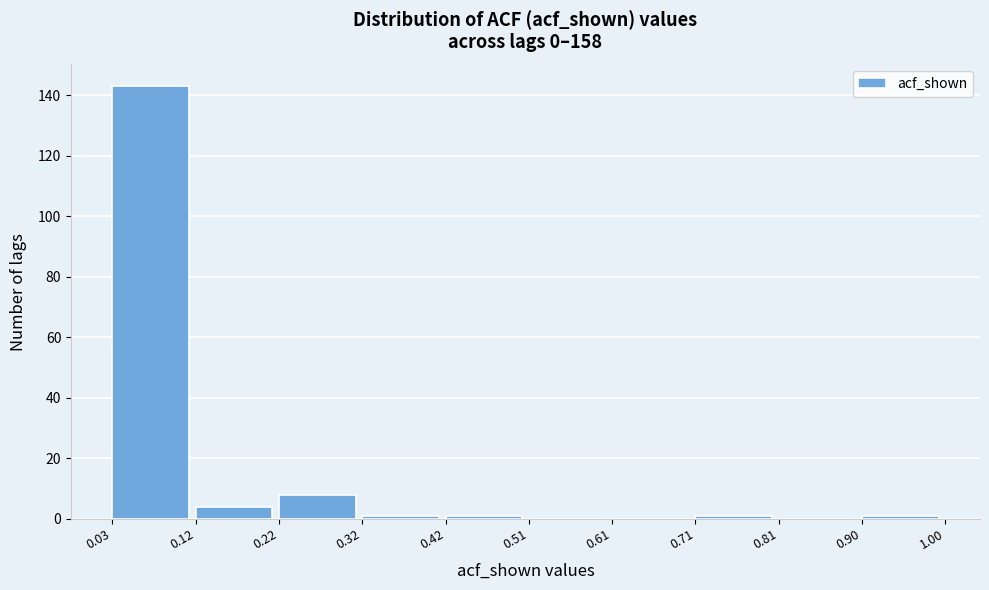

Over which range of the x-axis is the bar tallest?

0.03 to 0.12